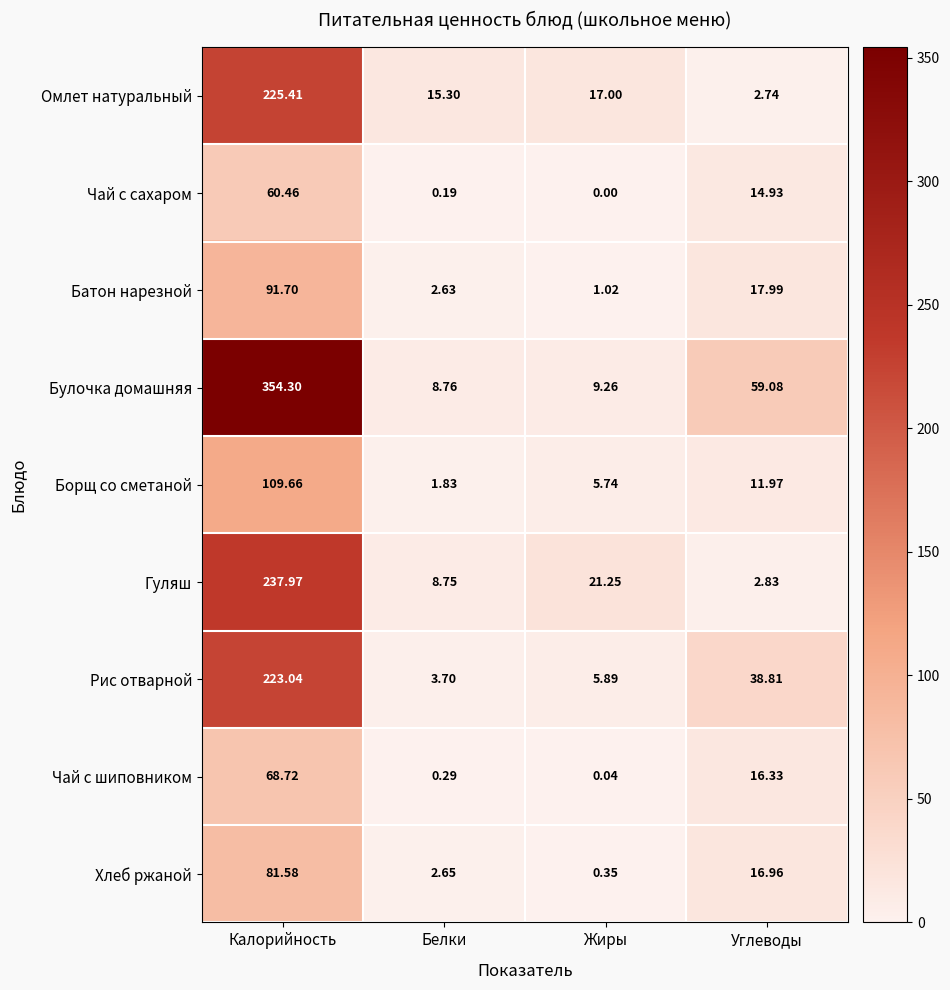

Which series has the largest total across all categories?

Булочка домашняя